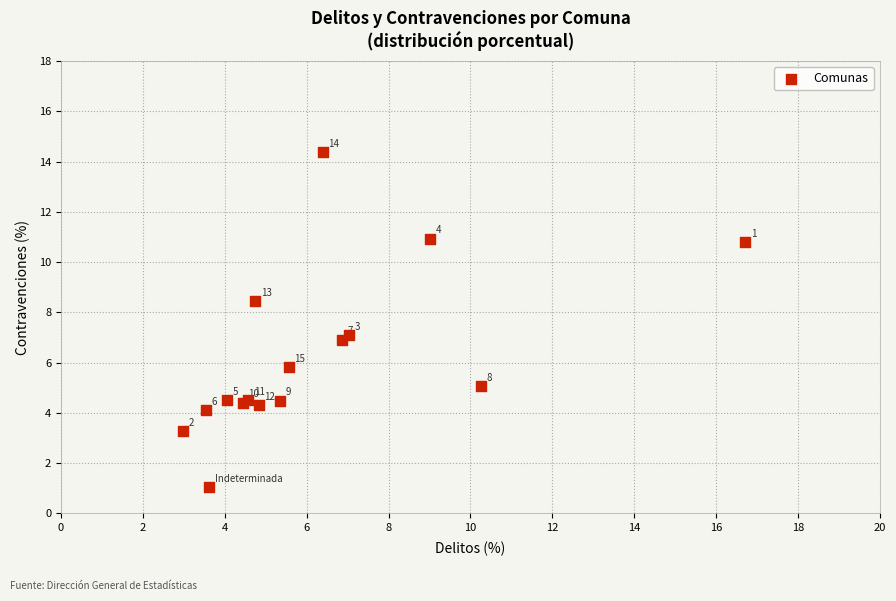

What Y value in the scatter plot is closest to 7?

7.1